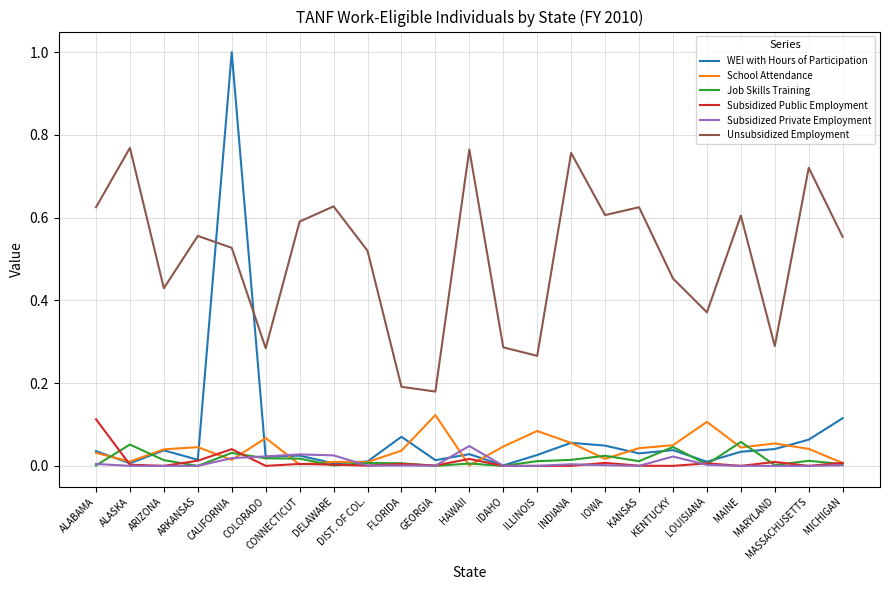

What is the maximum value shown in the chart?

1.0